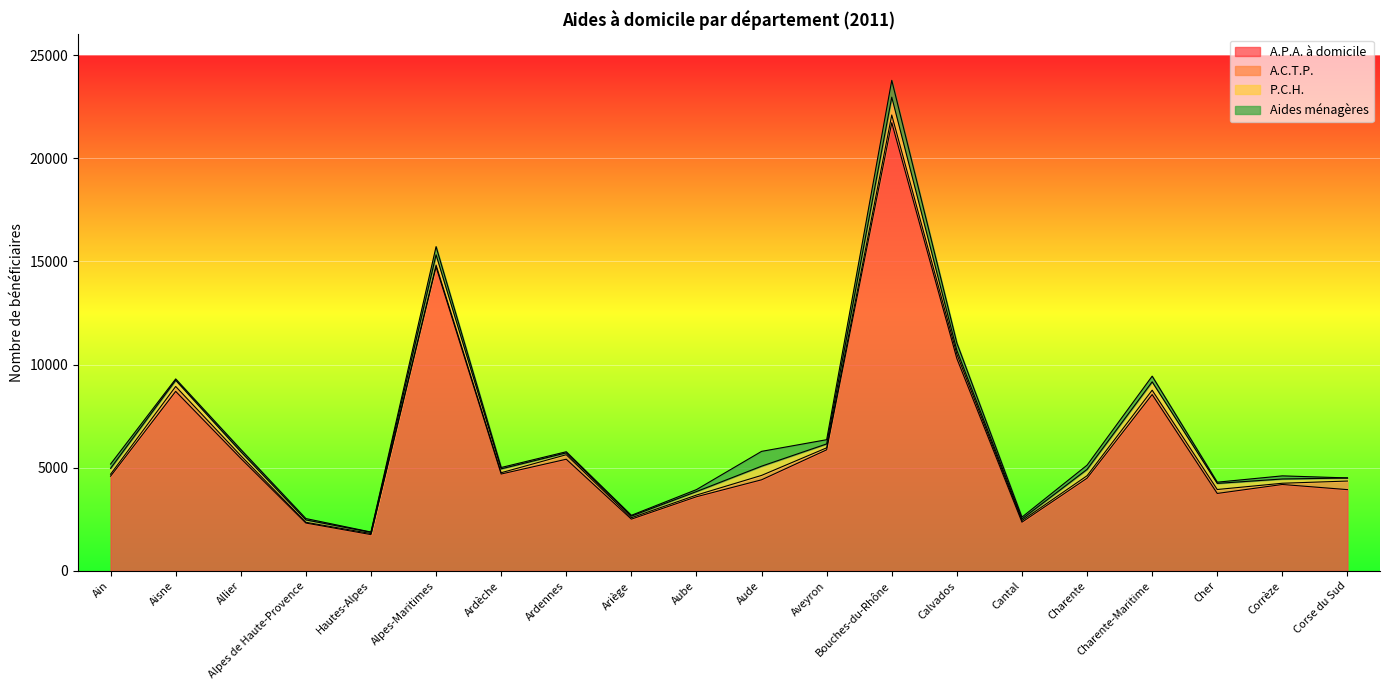

True or false: P.C.H. and A.P.A. à domicile intersect in this chart.

False